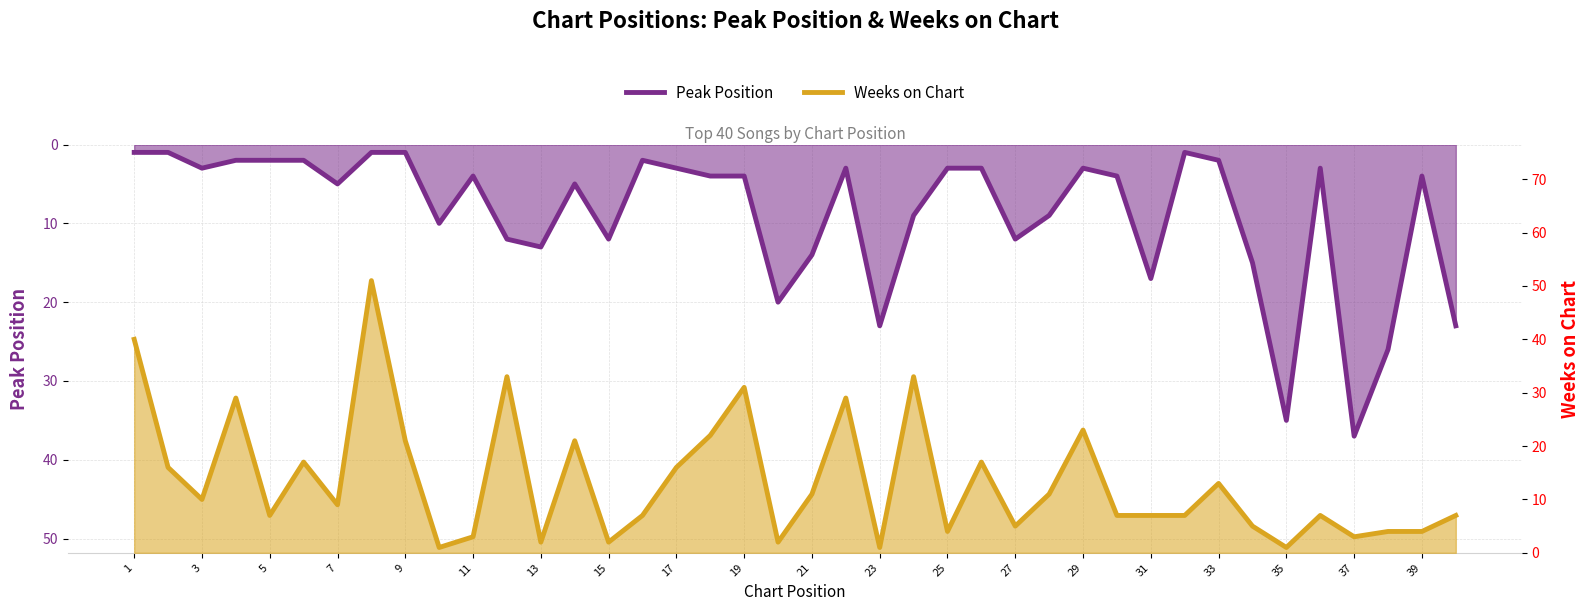

Reading right to left, extract all data points from this chart.

Peak Position: 23	4	26	37	3	35	15	2	1	17	4	3	9	12	3	3	9	23	3	14	20	4	4	3	2	12	5	13	12	4	10	1	1	5	2	2	2	3	1	1
Weeks on Chart: 7	4	4	3	7	1	5	13	7	7	7	23	11	5	17	4	33	1	29	11	2	31	22	16	7	2	21	2	33	3	1	21	51	9	17	7	29	10	16	40